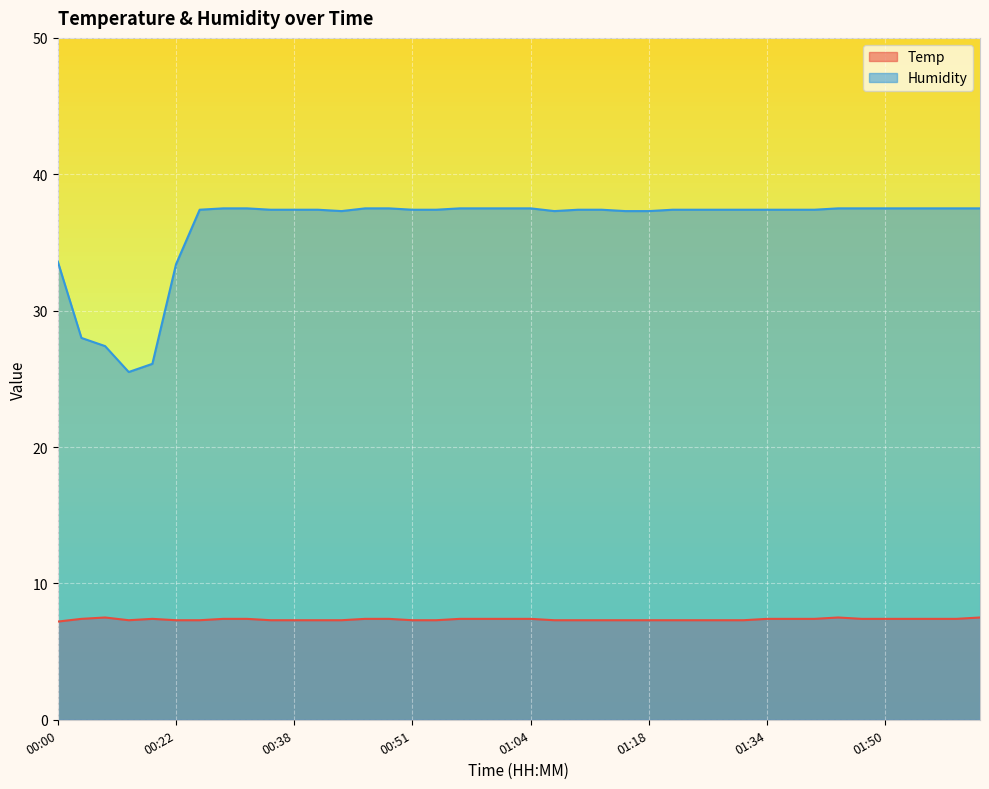

List the labels in order of Temp value, largest first.

00:15, 01:42, 02:03, 00:12, 00:20, 00:27, 00:30, 00:46, 00:49, 00:57, 00:59, 01:02, 01:04, 01:34, 01:37, 01:39, 01:48, 01:50, 01:53, 01:55, 02:01, 00:18, 00:22, 00:25, 00:32, 00:38, 00:41, 00:44, 00:51, 00:54, 01:07, 01:10, 01:13, 01:15, 01:18, 01:20, 01:26, 01:29, 01:31, 00:00